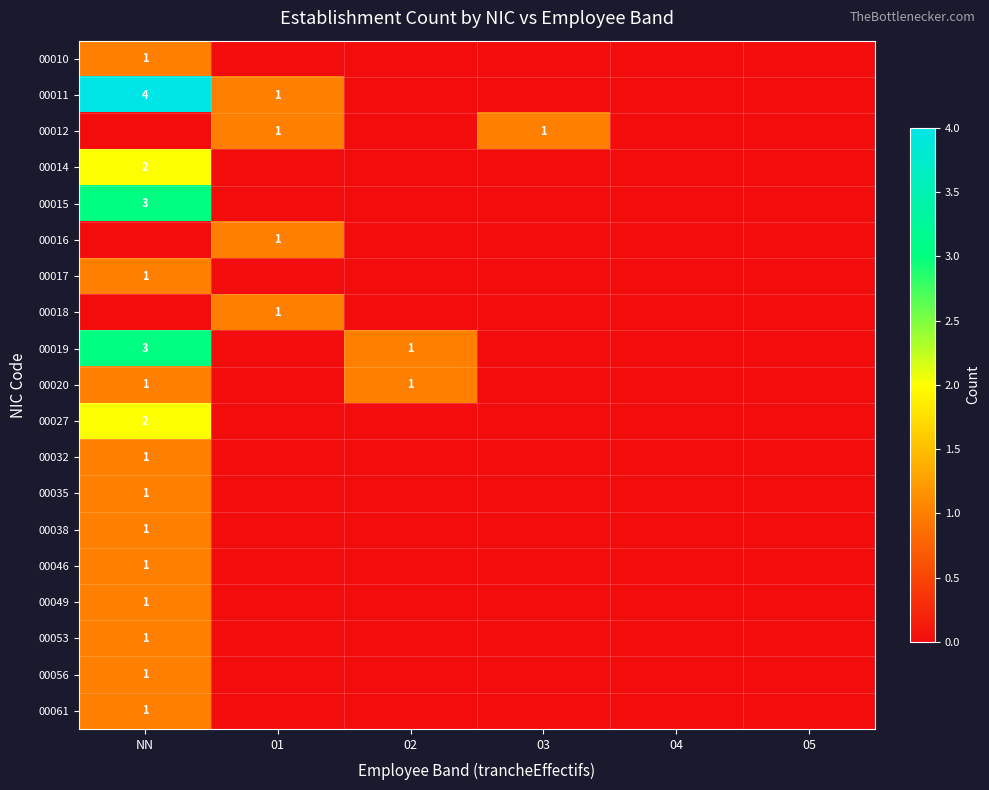

How many categories are shown in the chart?

6